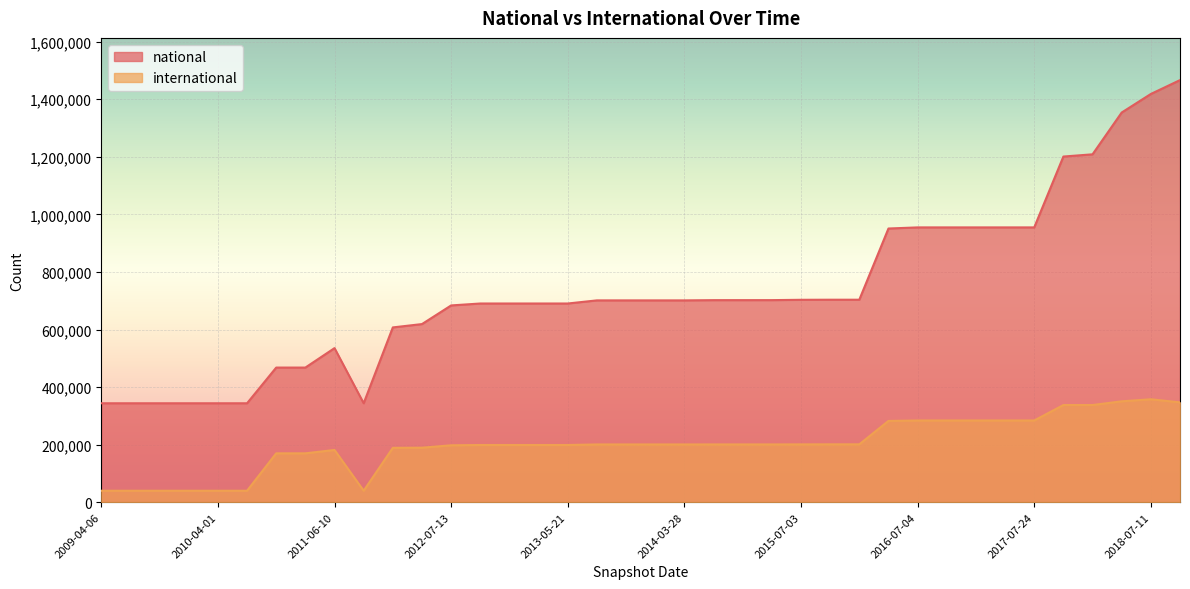

True or false: international and national cross at least once.

False